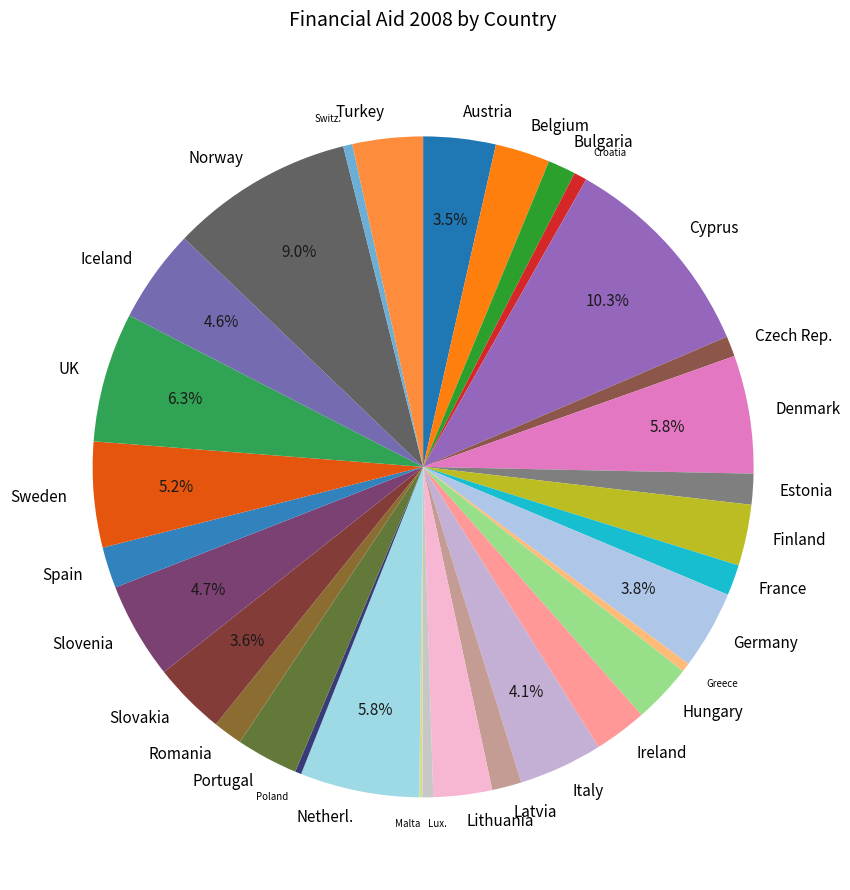

Is Poland the majority of the pie?

No